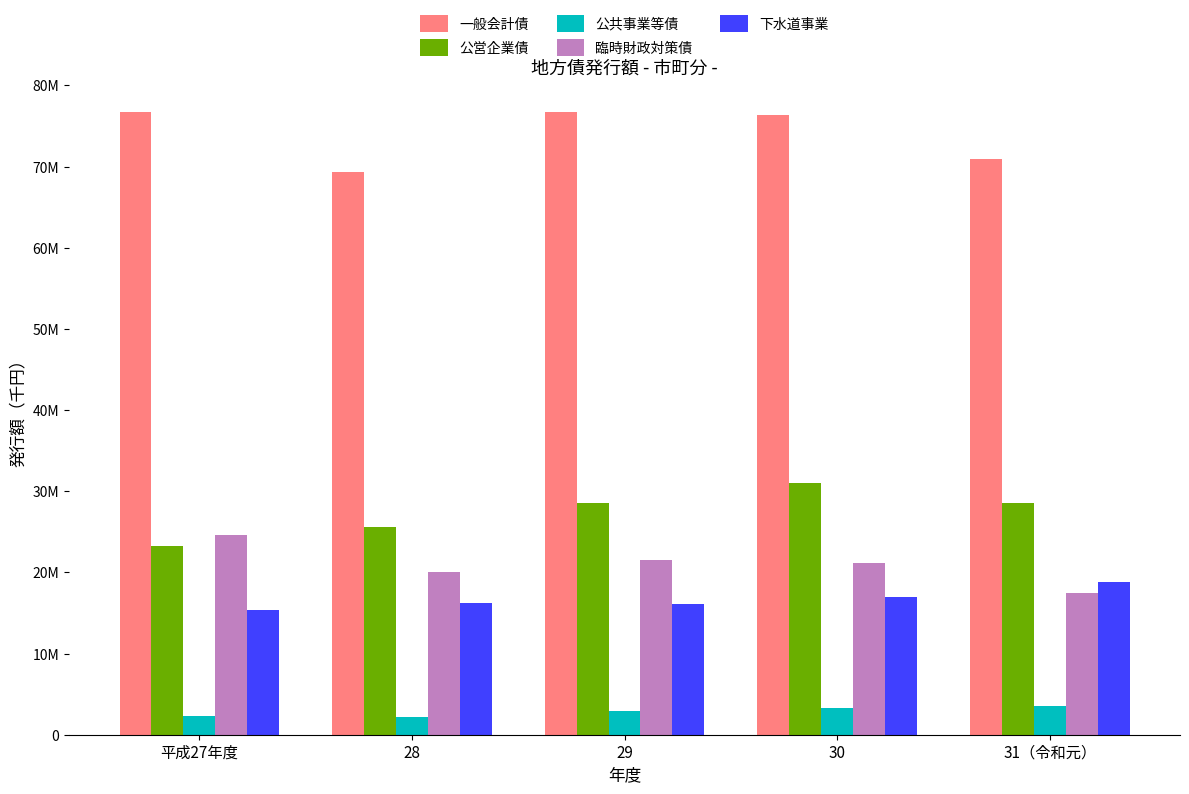

What is the difference between the highest and lowest values at 28?

67123329